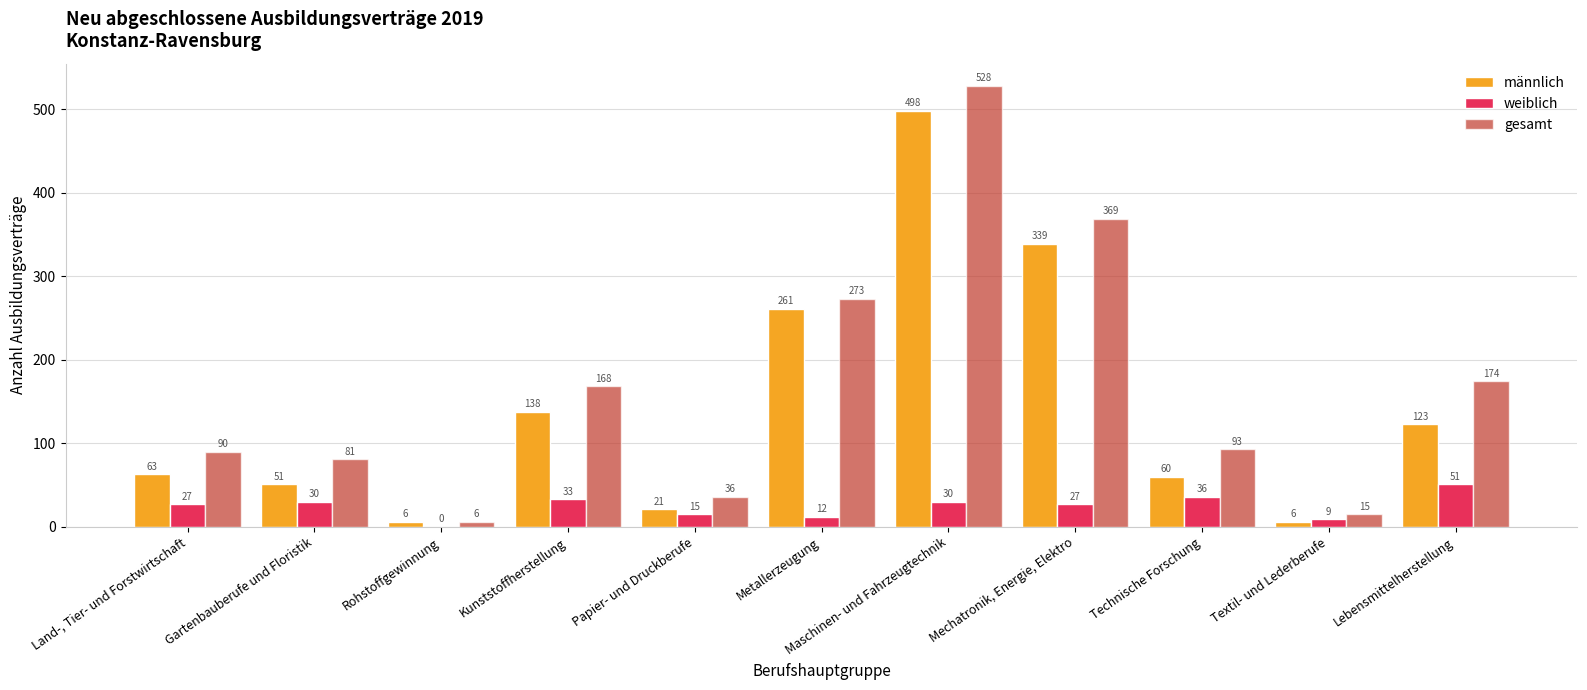

The value of weiblich at Kunststoffherstellung is 33. True or false?

True